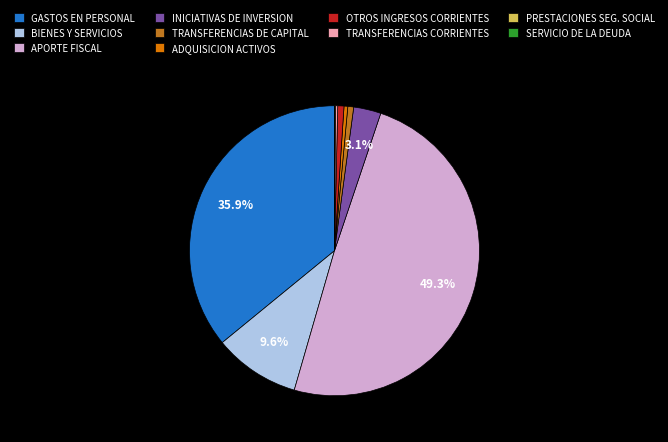

Between BIENES Y SERVICIOS and ADQUISICION ACTIVOS, which is larger?

BIENES Y SERVICIOS